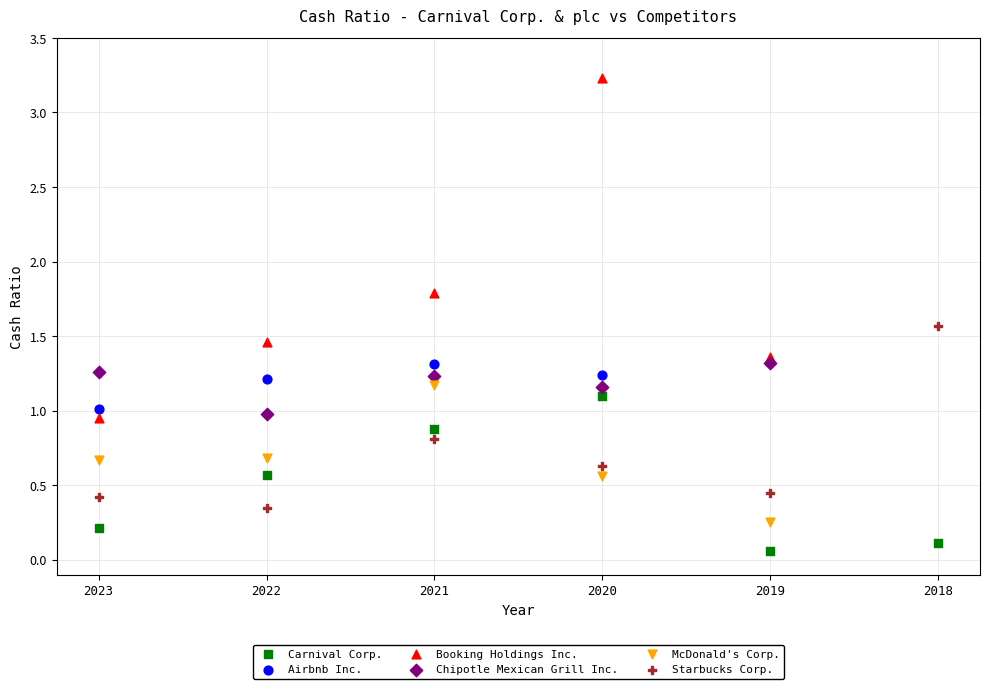

Which series reaches the minimum Y coordinate?

Carnival Corp.